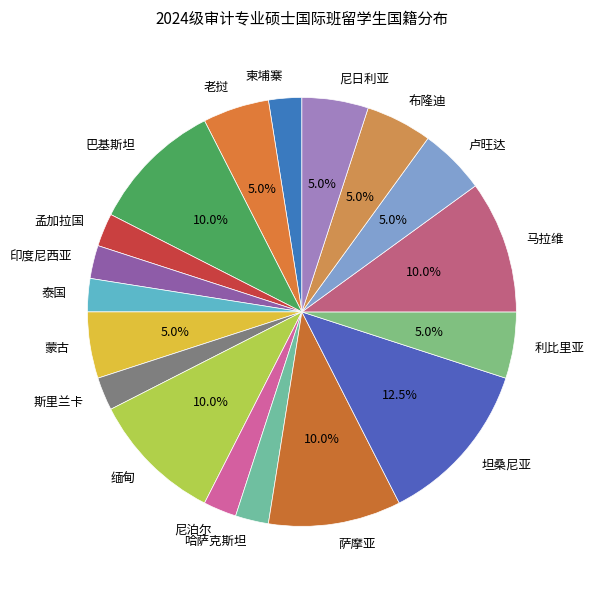

What is the ratio of the value at 布隆迪 to the value at 利比里亚?

1.0